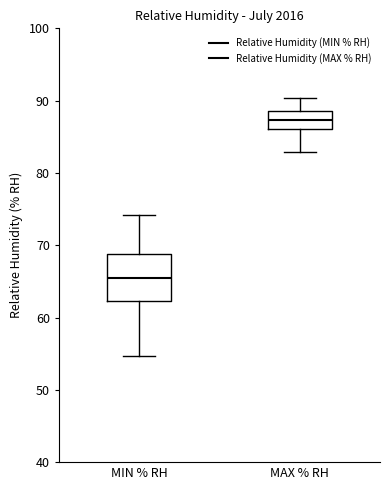

Reading left to right, read every box against the y-axis: the position of its median line, the range the box covers, and the ends of its whiskers. The values are not printed on the chart, so give them approximately, as read against the axis.

MIN % RH: median 65, box 62 to 69, whiskers 55 to 74
MAX % RH: median 87, box 86 to 89, whiskers 83 to 90